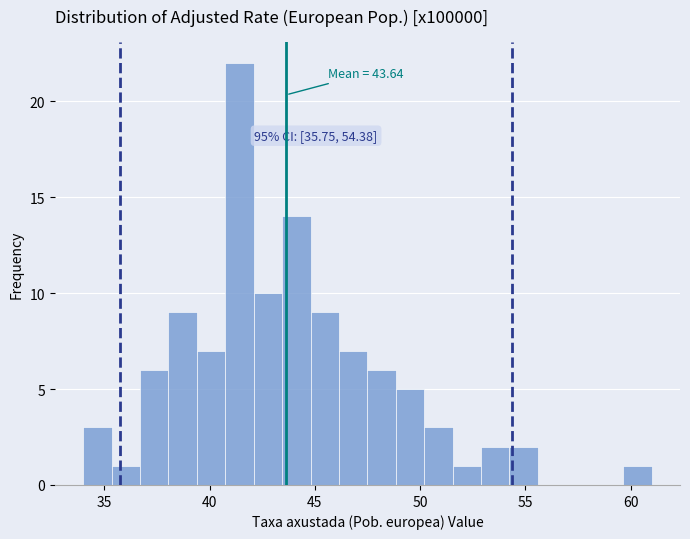

Read against the x-axis, roughly where is the centre of the tallest bar?

41.5